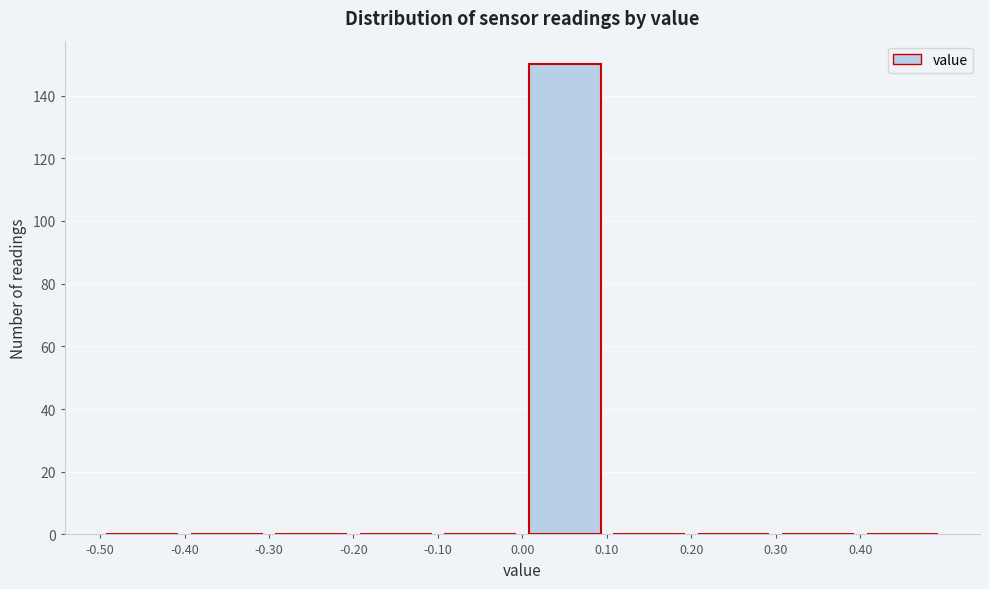

What is the height of the bar covering 0.0 to 0.1 on the x-axis? The values are not printed on the chart, so give them approximately, as read against the axis.

150